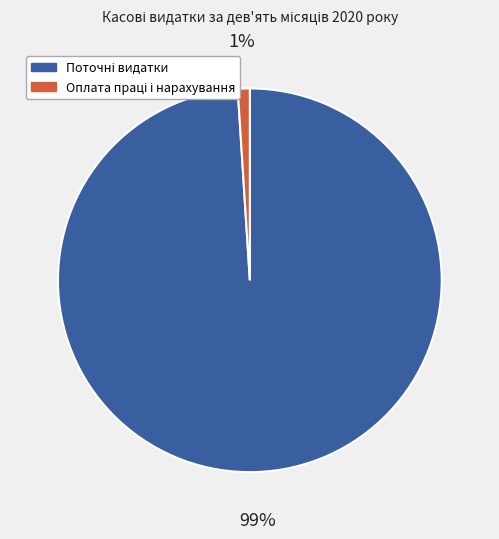

Is there a majority slice in this chart?

Yes